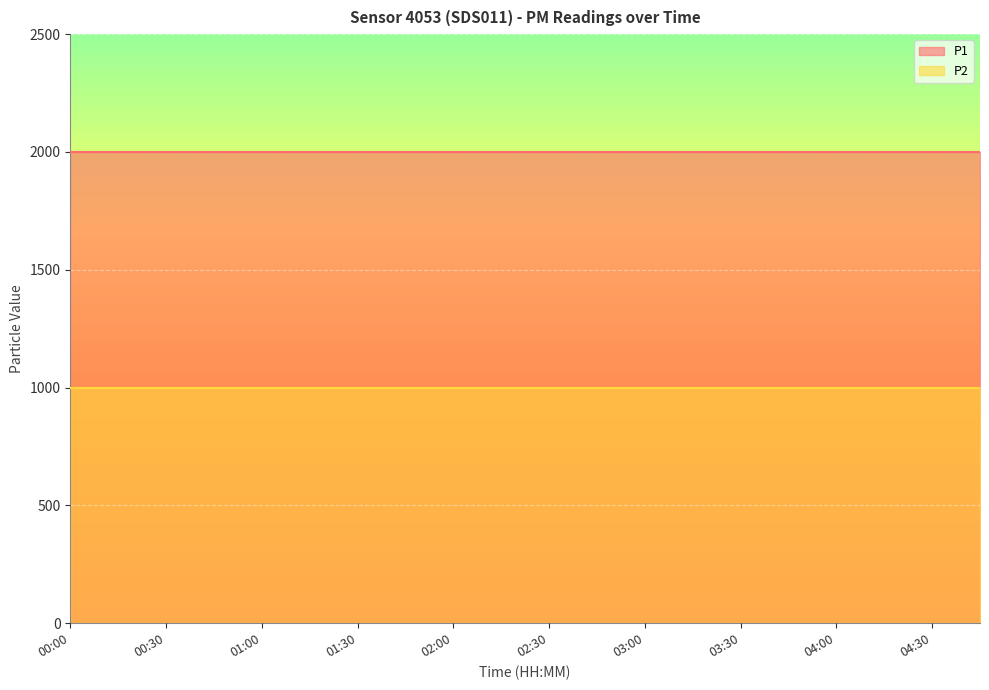

List the series in order of their overall mean, lowest first.

P2, P1